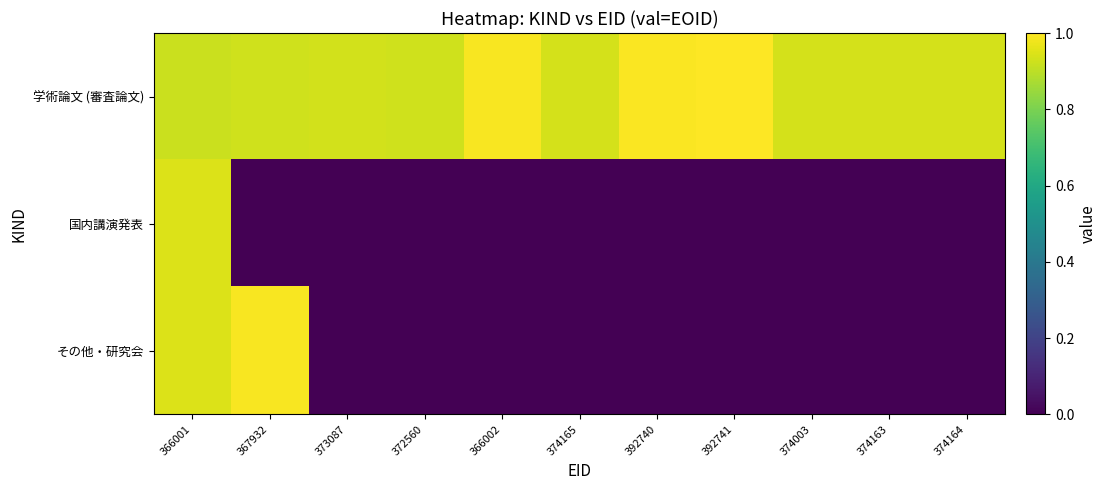

Reading left to right, list all the values displayed in this chart.

学術論文 (審査論文): 366001=0.9	367932=0.9	373087=0.9	372560=0.9	366002=1.0	374165=0.9	392740=1.0	392741=1.0	374003=0.9	374163=0.9	374164=0.9
国内講演発表: 366001=0.9	367932=0.0	373087=0.0	372560=0.0	366002=0.0	374165=0.0	392740=0.0	392741=0.0	374003=0.0	374163=0.0	374164=0.0
その他・研究会: 366001=0.9	367932=1.0	373087=0.0	372560=0.0	366002=0.0	374165=0.0	392740=0.0	392741=0.0	374003=0.0	374163=0.0	374164=0.0